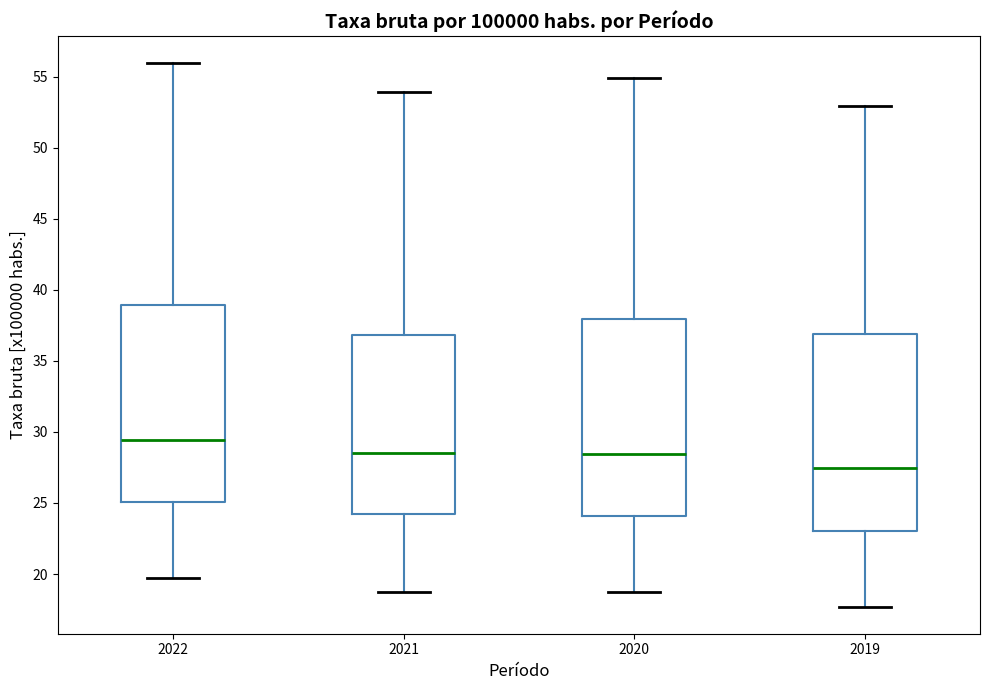

Where does the median line of the box at x = 2021 sit on the y-axis? The values are not printed on the chart, so give them approximately, as read against the axis.

28.5